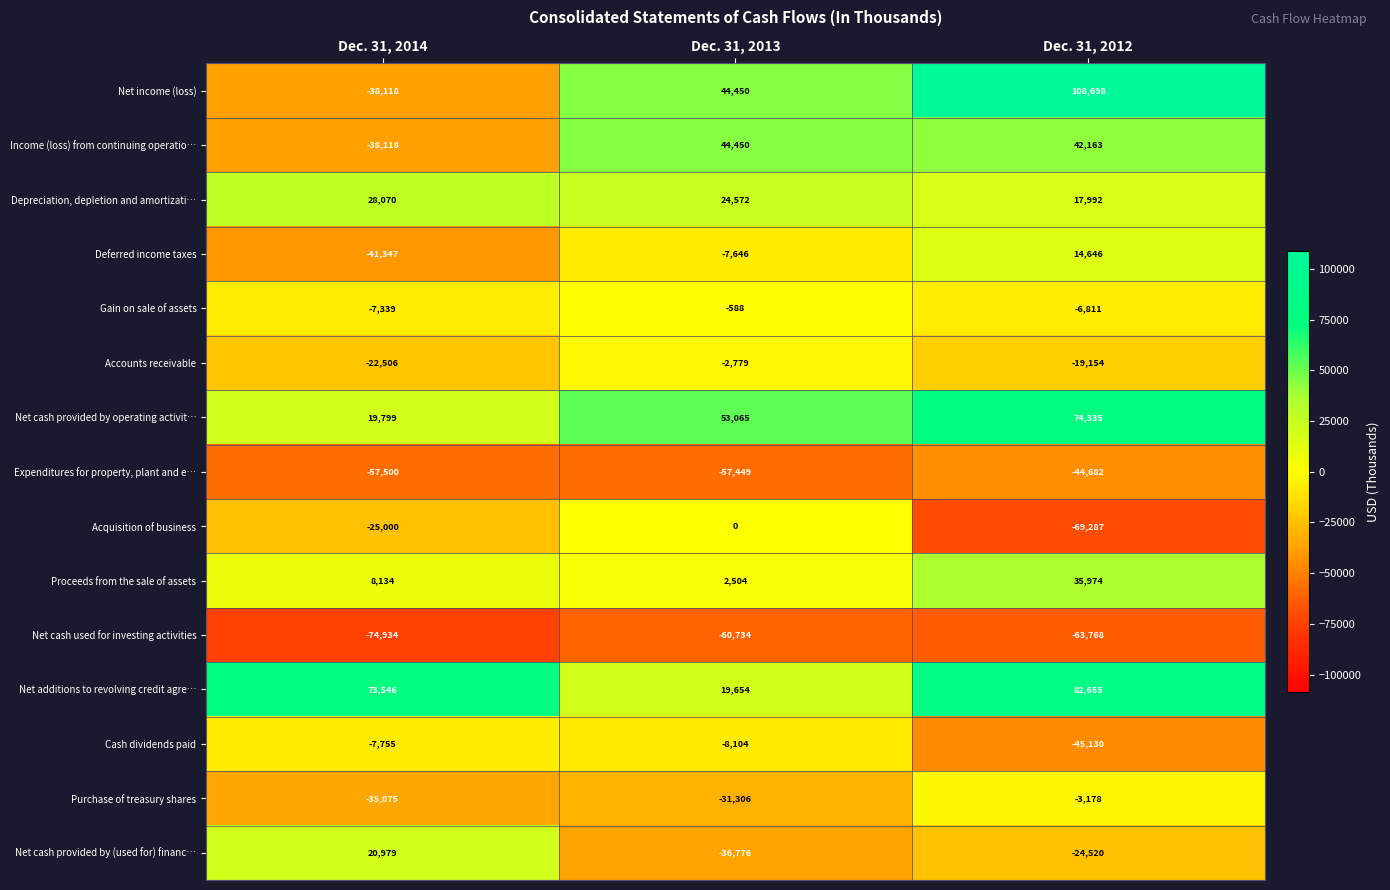

Is it true that Net additions to revolving credit agre… equals 49683 at Dec. 31, 2014?

False